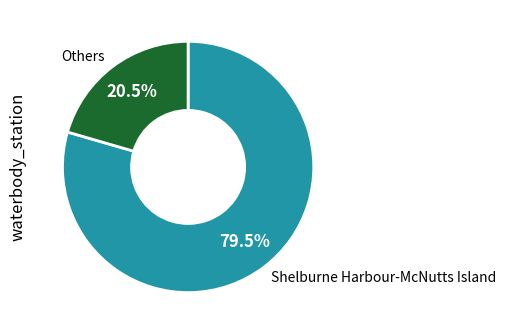

Is there a majority slice in this chart?

Yes